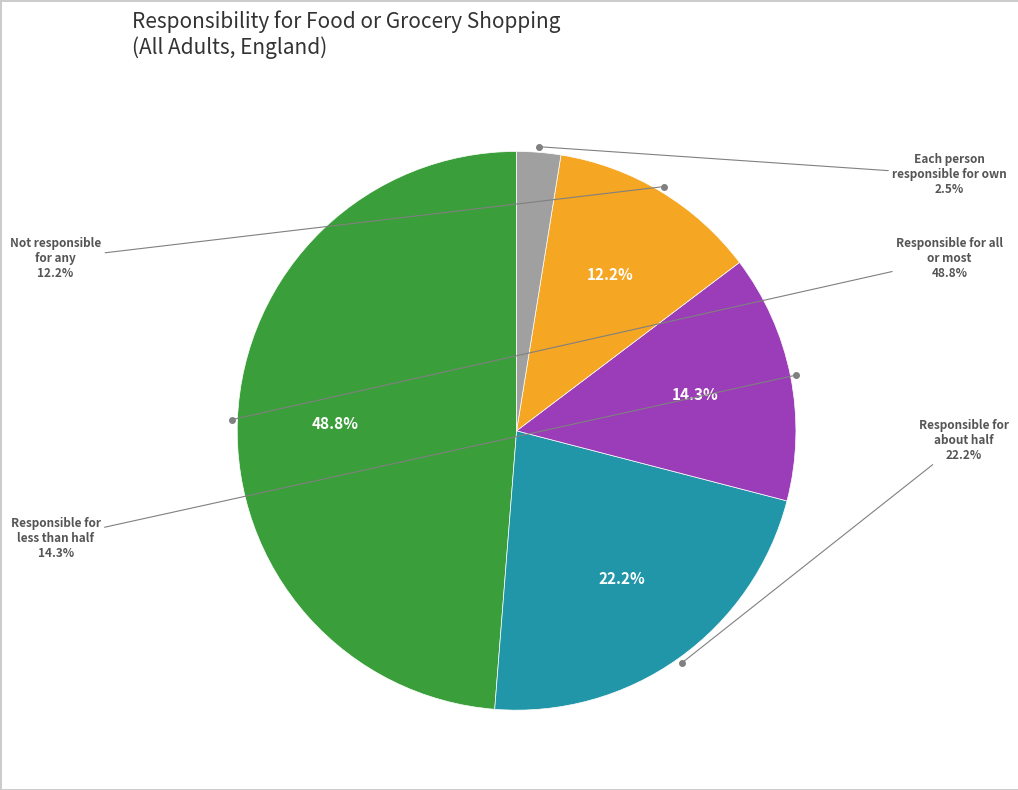

Rank the categories by value from lowest to highest.

Each person is responsible for their own food/grocery shopping, Not responsible for any of the food/grocery shopping, Responsible for less than half of the food/grocery shopping, Responsible for about half of the food/grocery shopping, Responsible for all or most of the food/grocery shopping